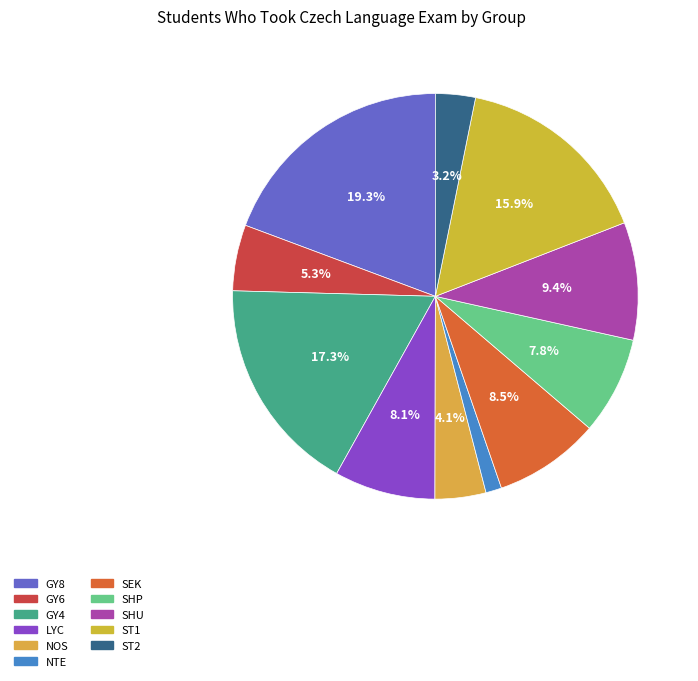

What is the ratio of the value at ST2 to the value at LYC?

0.4